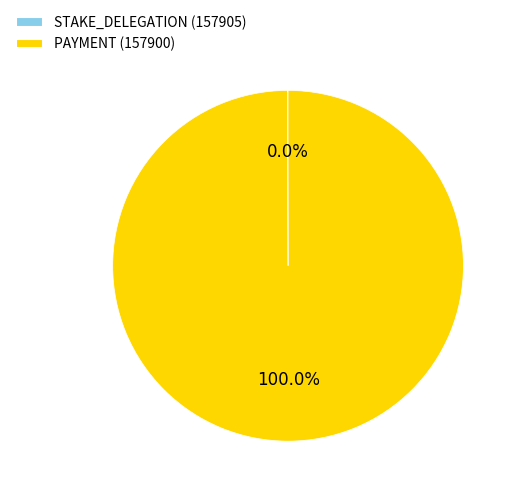

Which category has the biggest portion of the pie?

PAYMENT (157900)